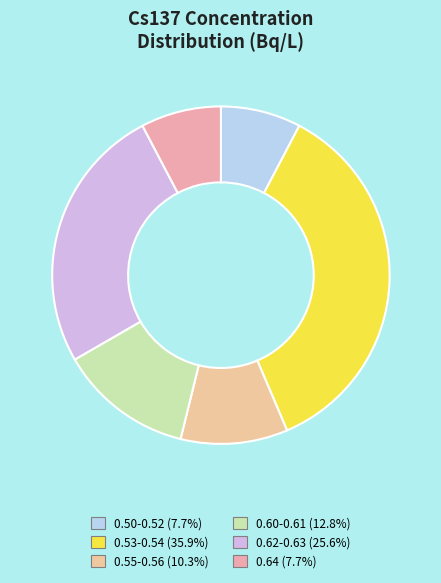

Is there any slice that represents more than half of the pie?

No